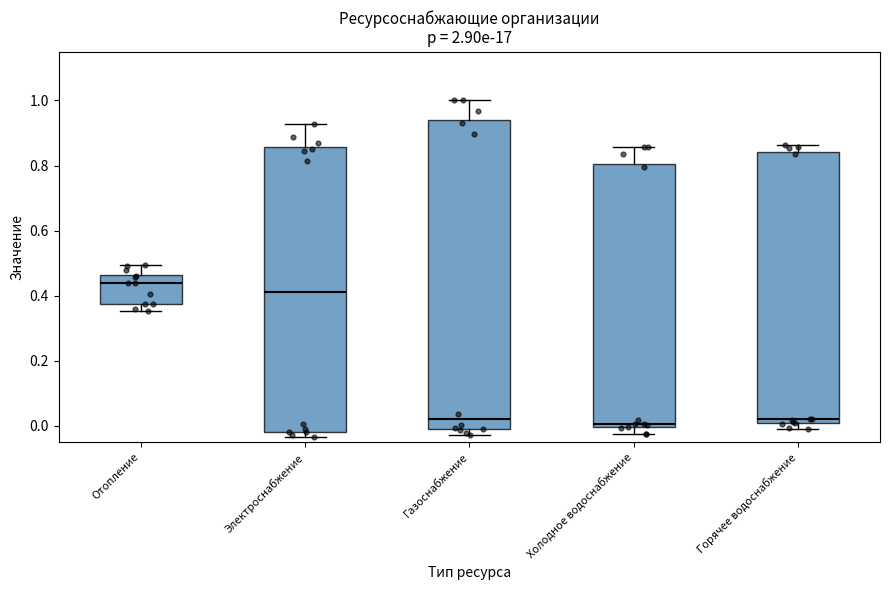

Reading left to right, read every box against the y-axis: the position of its median line, the range the box covers, and the ends of its whiskers. The values are not printed on the chart, so give them approximately, as read against the axis.

Отопление: median 0.44, box 0.38 to 0.46, whiskers 0.36 to 0.50
Электроснабжение: median 0.42, box -0.02 to 0.86, whiskers -0.04 to 0.92
Газоснабжение: median 0.02, box -0.02 to 0.94, whiskers -0.02 (just below the box's lower edge) to 1.00
Холодное водоснабжение: median 0.00 (just above the box's lower edge), box 0.00 to 0.80, whiskers -0.02 to 0.86
Горячее водоснабжение: median 0.02, box 0.00 to 0.84, whiskers 0.00 (just below the box's lower edge) to 0.86